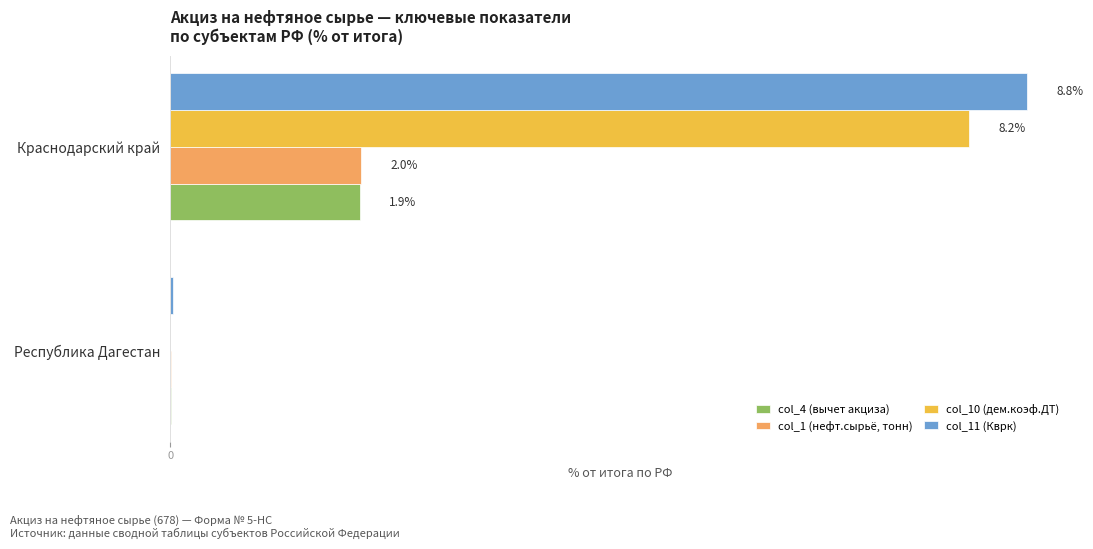

At which category is the sum across all series the highest?

Краснодарский край